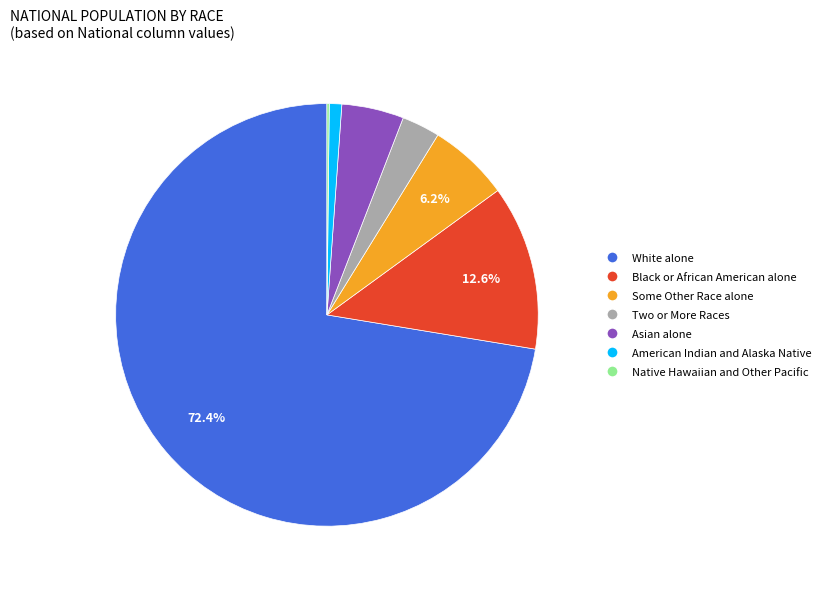

What percentage is NOT represented by White alone?

27.6%